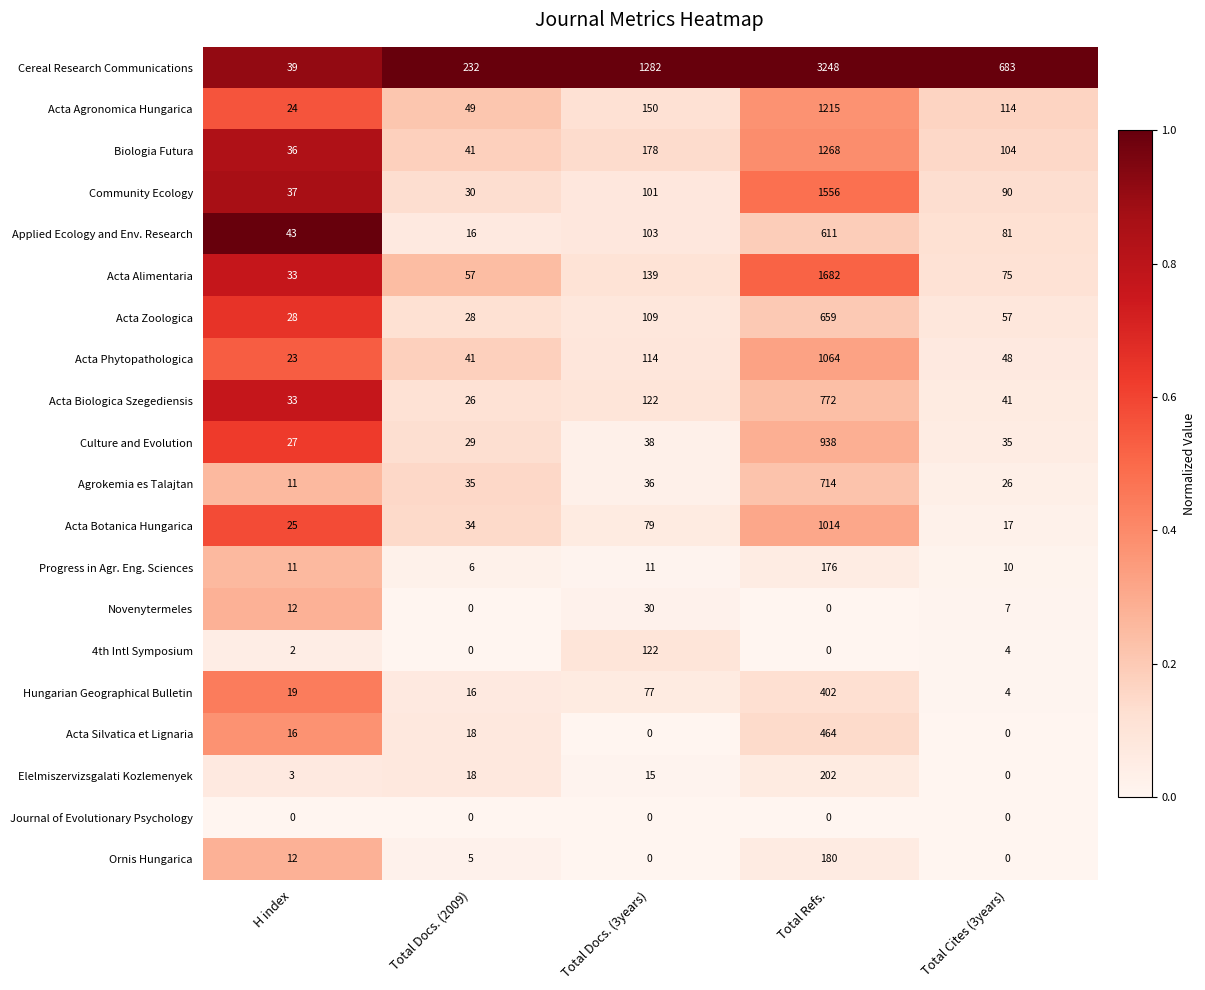

List the labels in order of Agrokemia es Talajtan value, largest first.

Total Refs., Total Docs. (3years), Total Docs. (2009), Total Cites (3years), H index